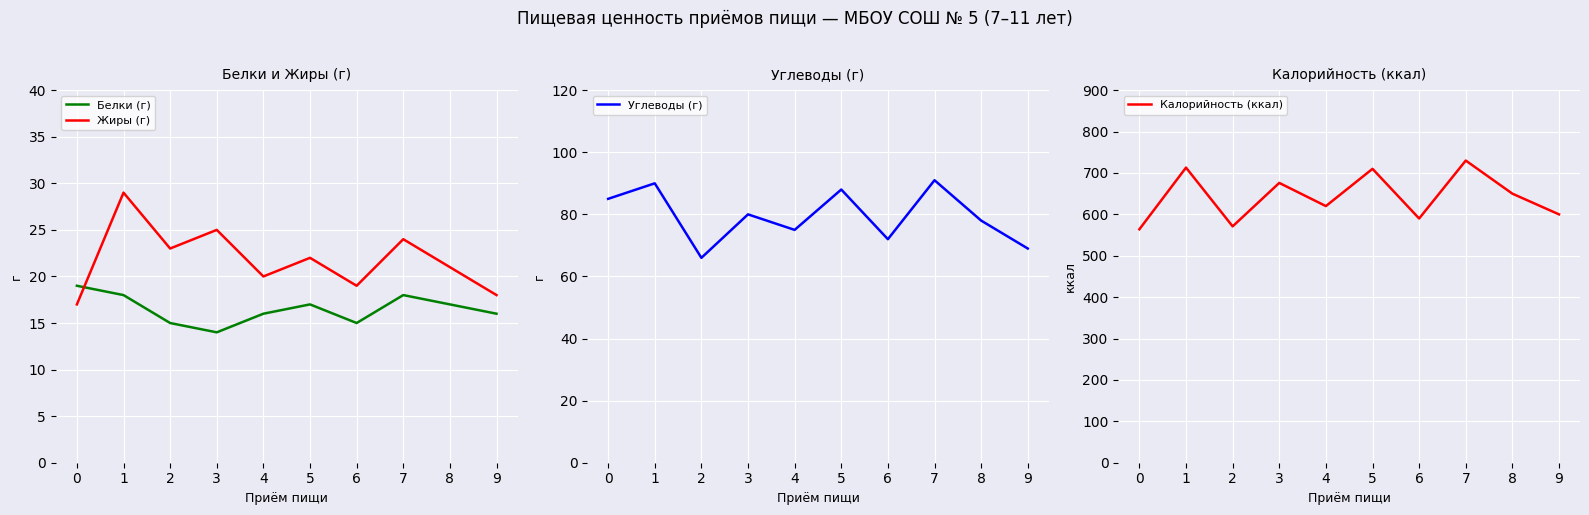

Which series changed the most between 5 and 9?

Калорийность (ккал)